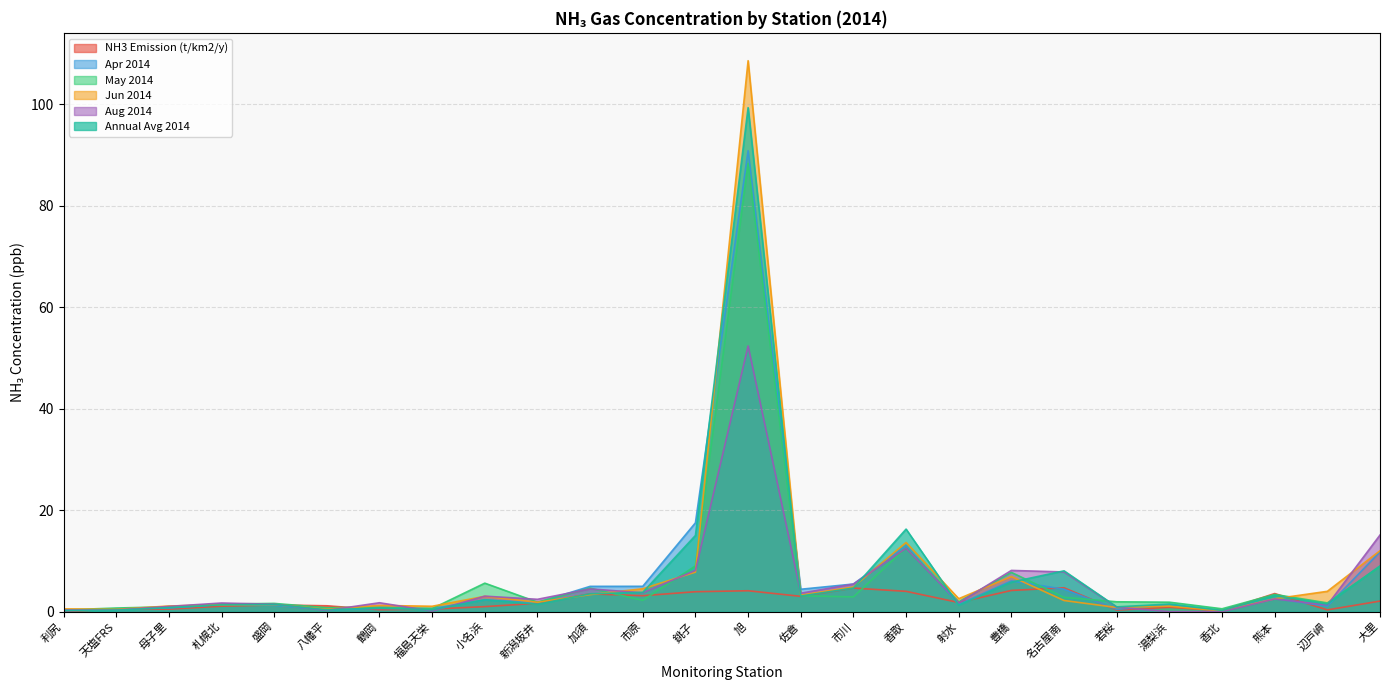

Reading right to left, what are all the values shown in this chart?

NH3 Emission (t/km2/y): 2.1	0.3	3.6	0.2	0.9	0.3	4.7	4.2	1.8	4.0	4.6	3.0	4.1	3.9	3.1	3.5	1.6	1.0	0.5	0.4	1.2	1.3	1.1	0.5	0.5	0.0
Apr 2014: 11.8	1.1	2.6	0.1	1.4	0.5	4.4	6.0	1.4	13.0	5.4	4.4	90.8	17.5	5.0	5.0	1.8	2.3	0.6	0.6	0.4	1.2	1.4	0.7	0.6	0.2
May 2014: 8.9	1.7	3.4	0.6	1.9	1.9	2.8	7.7	1.9	12.6	2.9	3.1	88.3	9.0	2.2	4.6	1.9	5.6	0.6	0.9	0.8	1.6	1.5	1.0	0.7	0.3
Jun 2014: 12.0	4.0	2.5	0.1	1.1	0.8	2.2	6.9	2.5	13.6	4.9	3.3	108.5	7.8	4.5	3.4	1.8	3.0	1.1	1.2	0.5	1.4	1.4	1.1	0.4	0.5
Aug 2014: 15.1	1.3	2.5	0.0	0.0	0.9	7.8	8.1	1.7	12.5	5.4	3.6	52.4	8.1	3.7	4.5	2.4	3.0	0.1	1.8	0.2	1.5	1.7	1.0	0.3	0.3
Annual Avg 2014: 9.0	1.5	3.2	0.2	1.5	0.9	8.0	5.8	1.3	16.3	4.7	3.1	99.3	15.0	3.8	3.5	1.4	2.4	0.4	0.7	0.4	1.4	1.3	0.8	0.3	0.2